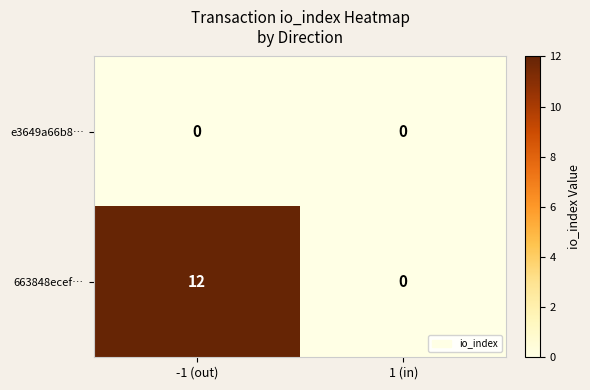

Between -1 (out) and 1 (in), which series saw the biggest shift?

663848ecef…